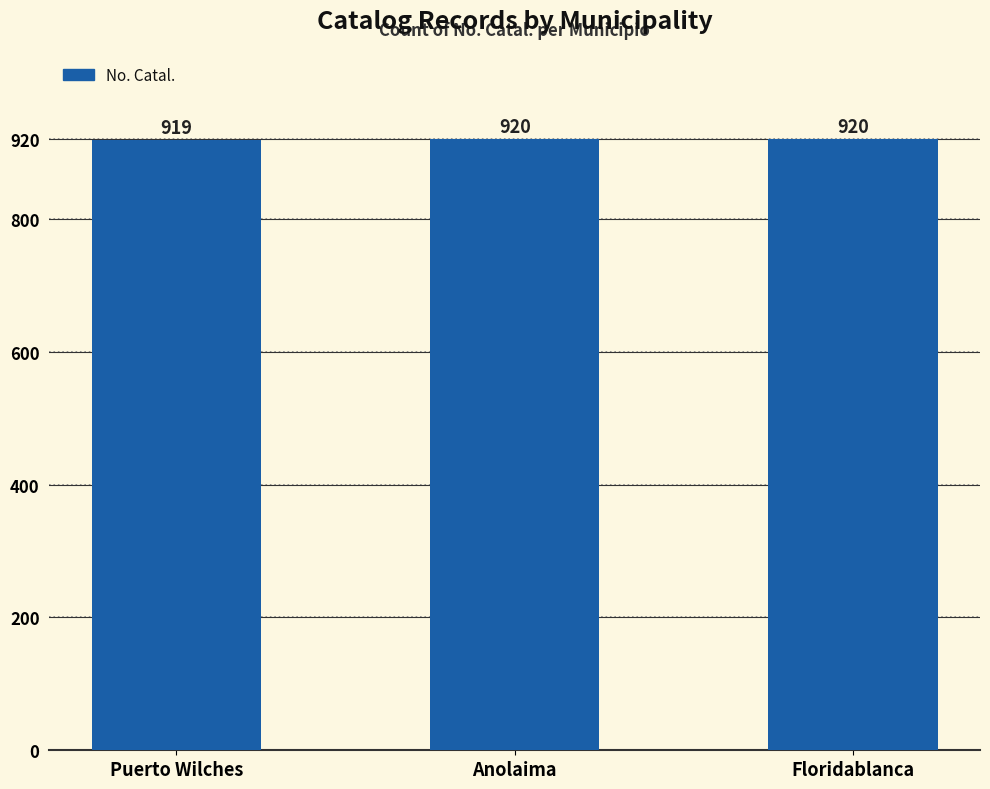

The value at Floridablanca is 920. True or false?

True